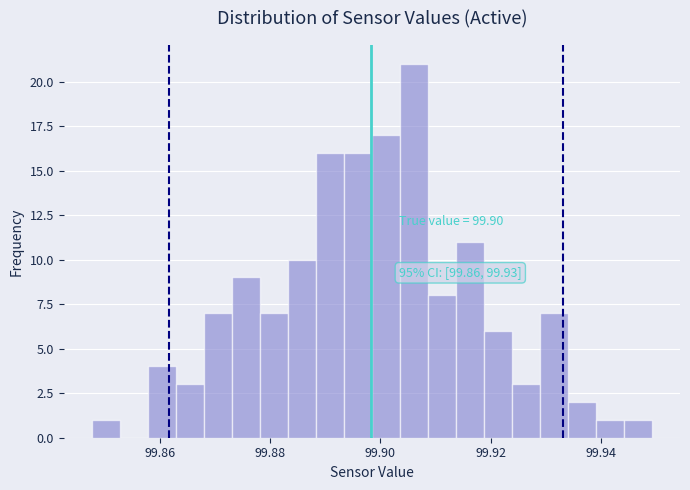

Around what value on the x-axis is the tallest bar? Give the approximate position of its centre, as read against the axis.

99.906